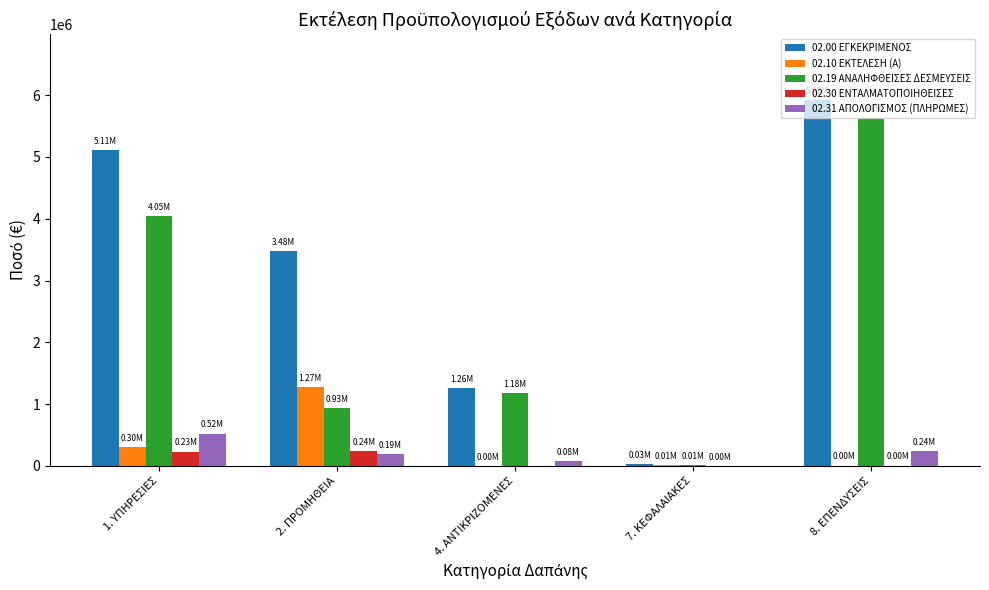

Which series has the largest total across all categories?

02.00 ΕΓΚΕΚΡΙΜΕΝΟΣ